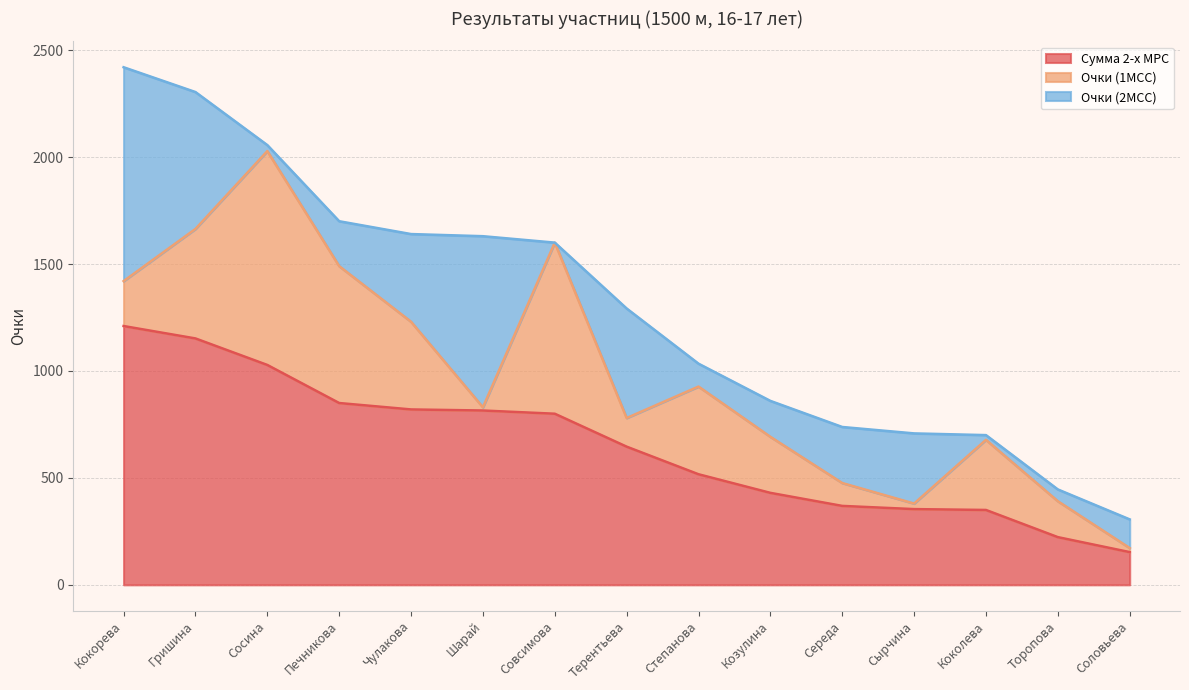

What is the sum of the Очки (2МСС) values at Степанова and Чулакова?

517